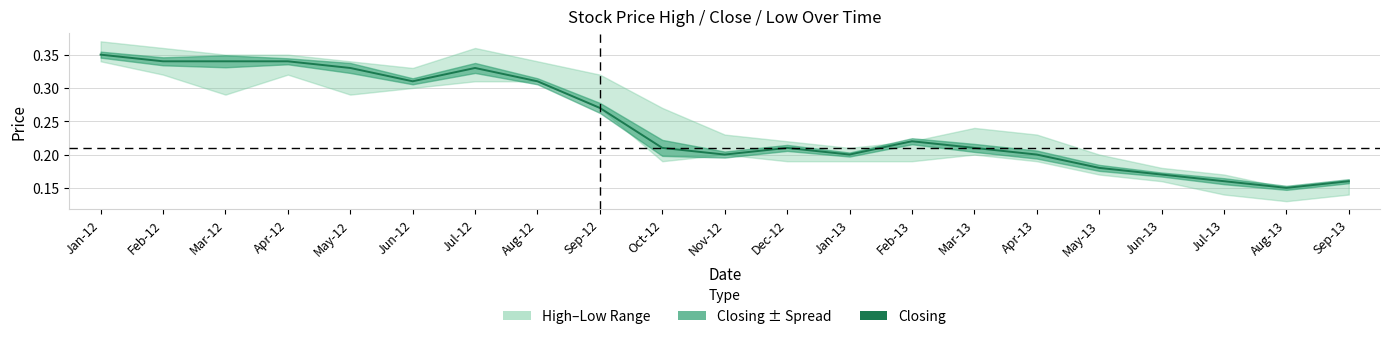

What is the value of the 6th point from the left?

0.3